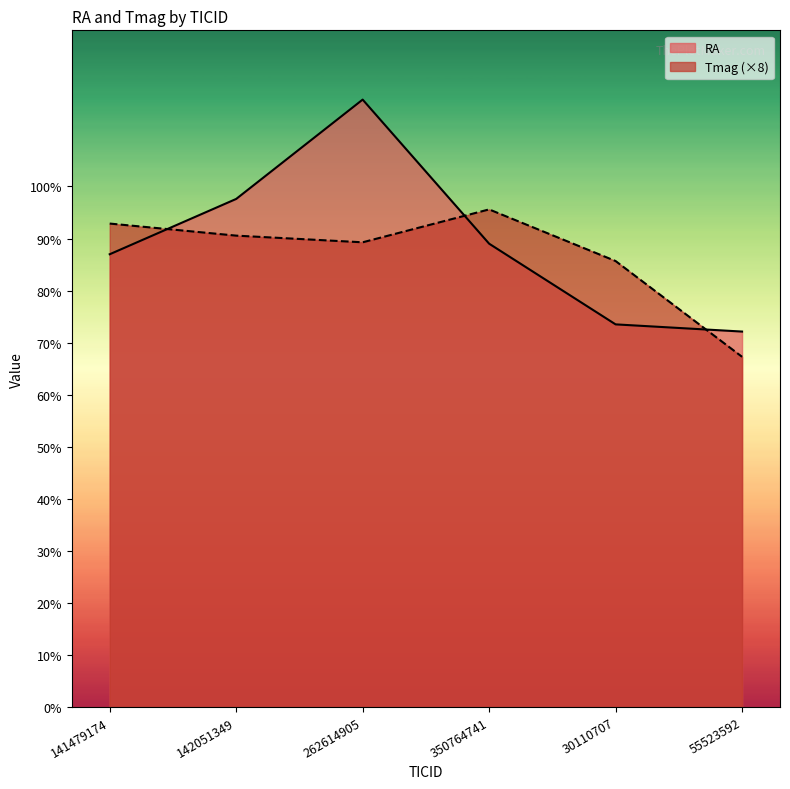

Reading left to right, transcribe all the data shown in this chart.

RA: 141479174=87.0	142051349=97.6	262614905=116.7	350764741=89.0	30110707=73.5	55523592=72.1
Tmag: 141479174=92.9	142051349=90.6	262614905=89.3	350764741=95.6	30110707=85.7	55523592=67.3